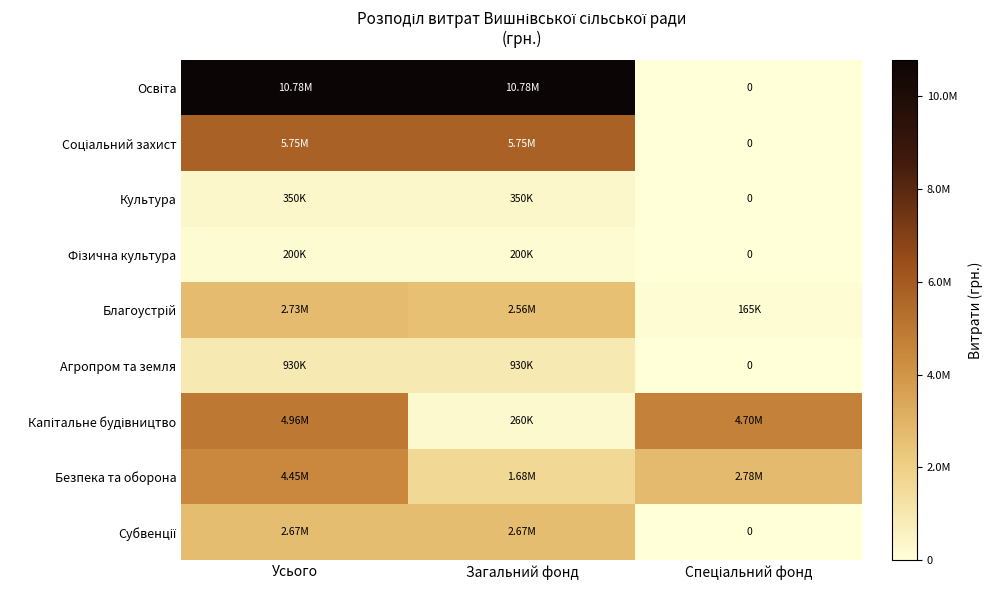

At Усього, list the series in order from largest to smallest.

Освіта, Соціальний захист, Капітальне будівництво, Безпека та оборона, Благоустрій, Субвенції, Агропром та земля, Культура, Фізична культура